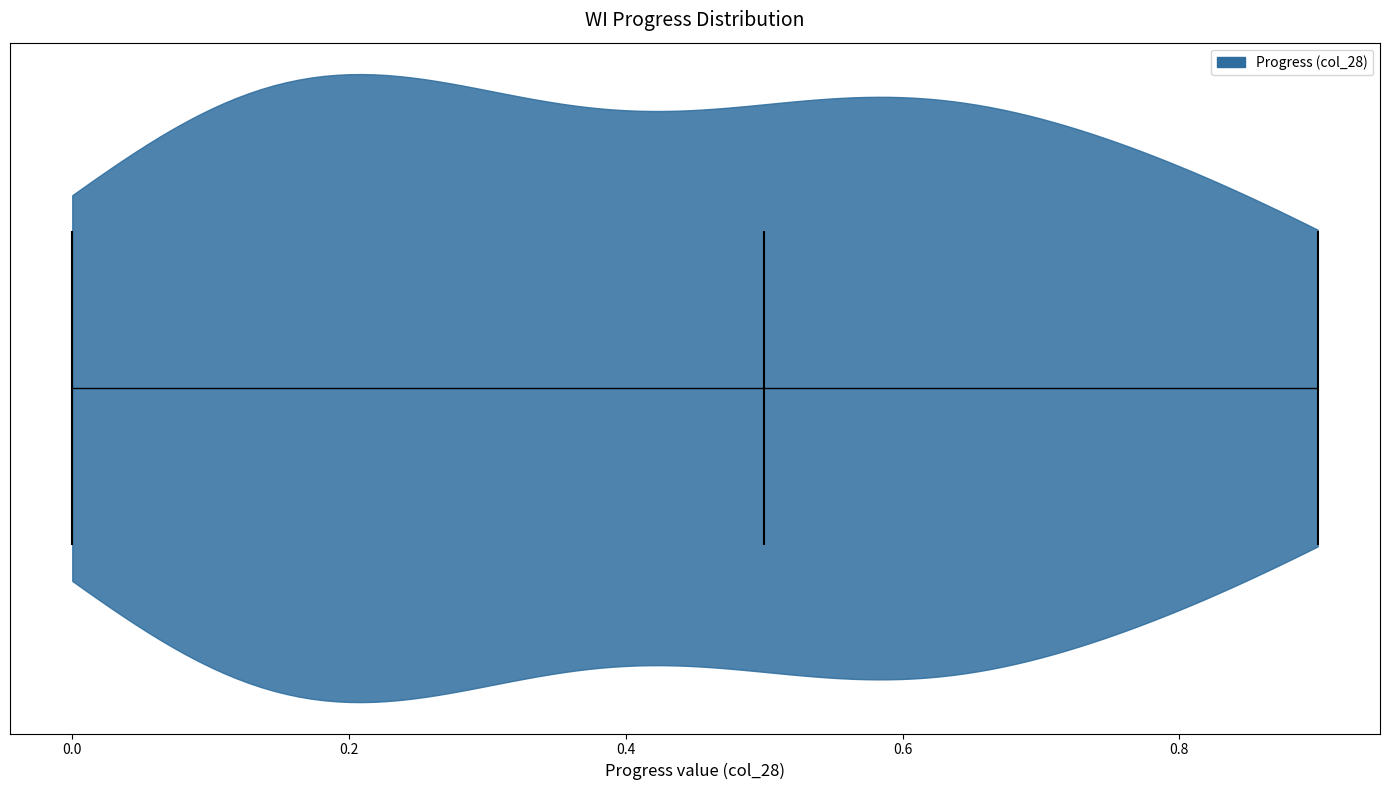

Read this violin plot against the x-axis: where its median line is, and the lowest and highest points the violin reaches. The values are not printed on the chart, so give them approximately, as read against the axis.

median line 0.5, lowest point 0.0, highest point 0.9